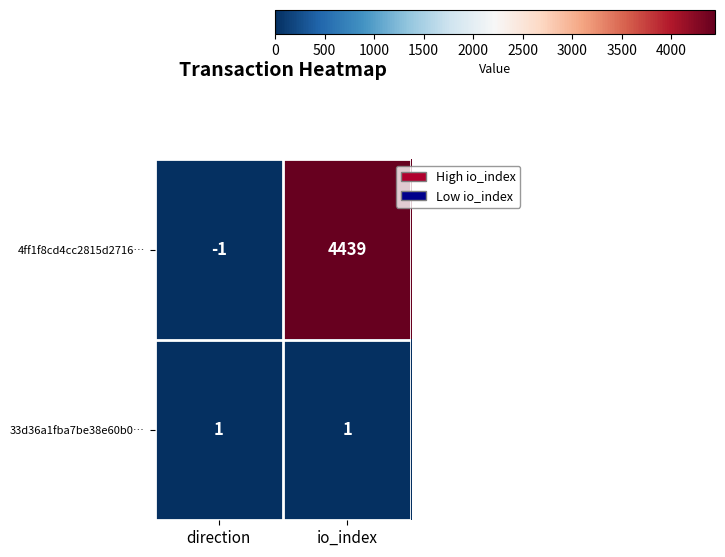

Which category has the highest value in the 4ff1f8cd4cc2815d2716… series?

io_index